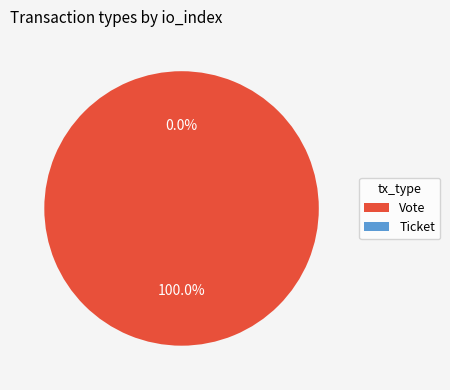

What is the change in value from Vote to Ticket?

-1